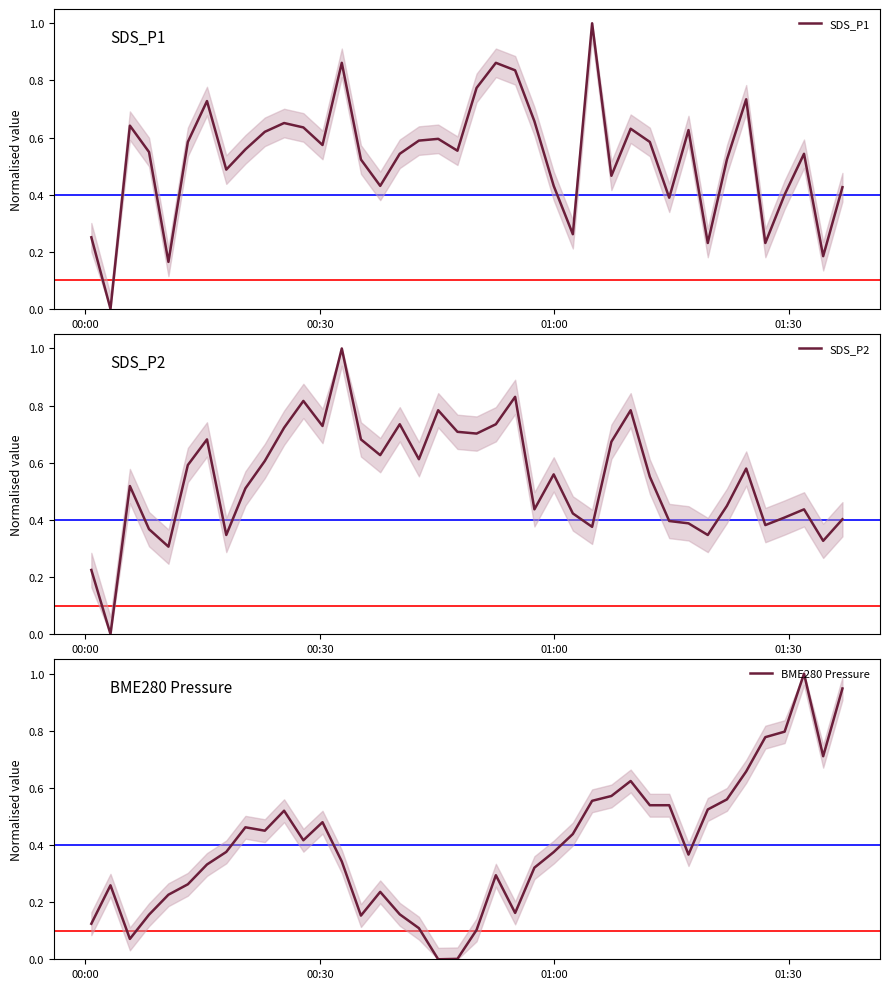

How many values in the SDS_P2 series exceed 0?

39